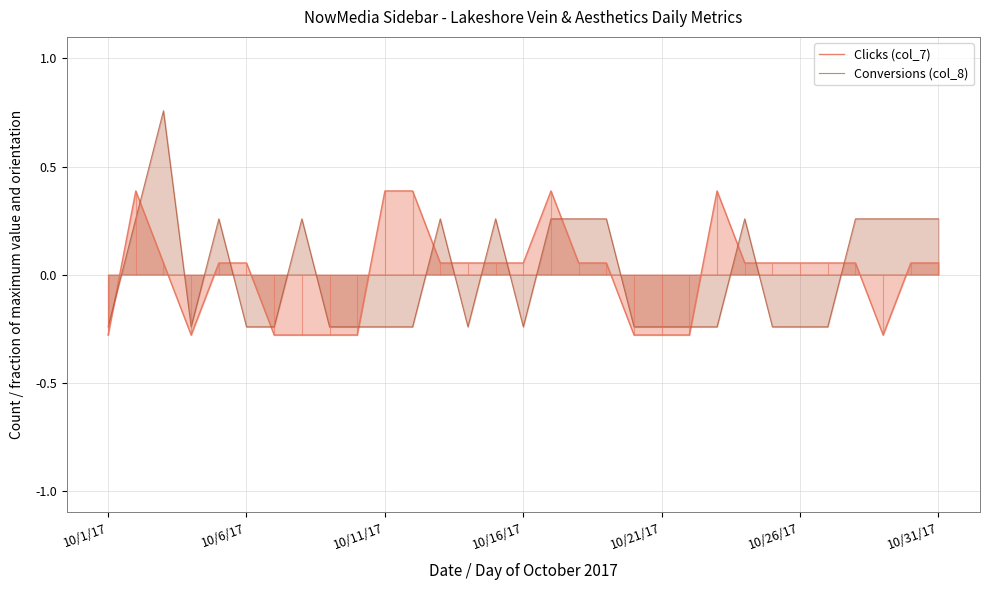

True or false: Conversions (col_8) has a value of -0.1 at 10/21/17.

False